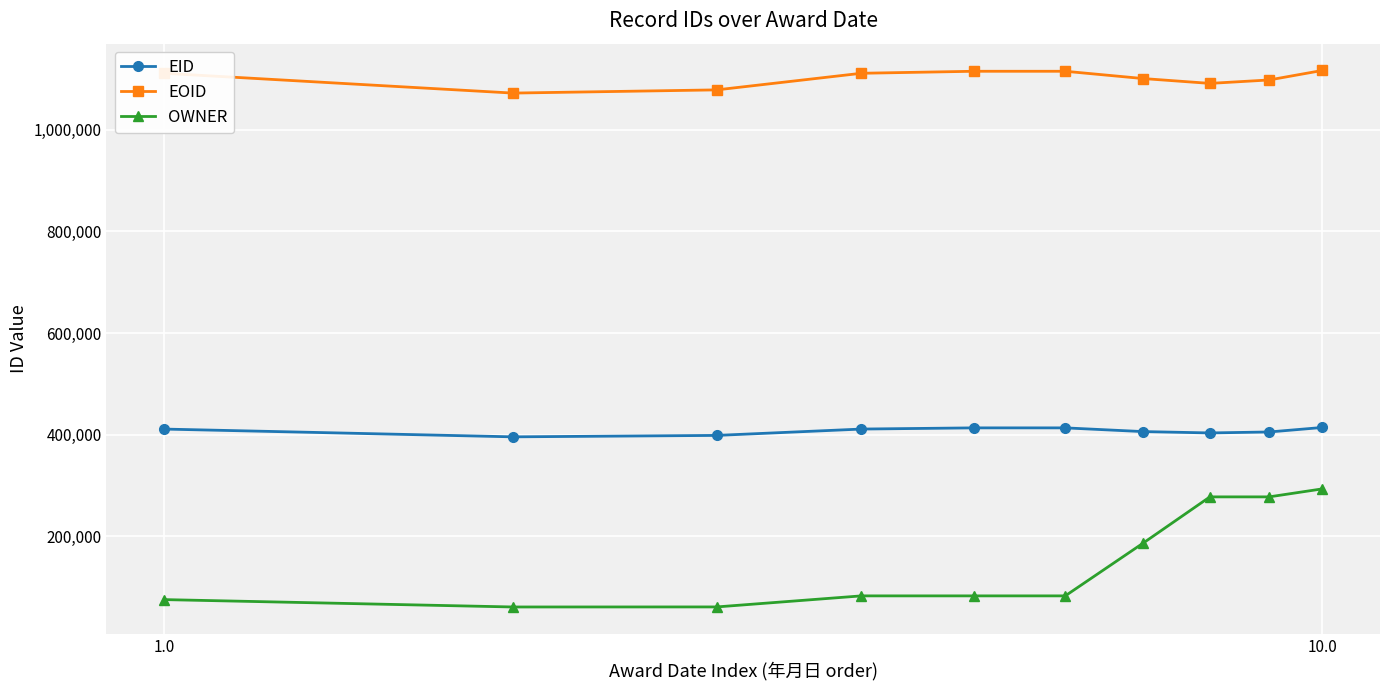

Which series has the largest total across all categories?

EOID